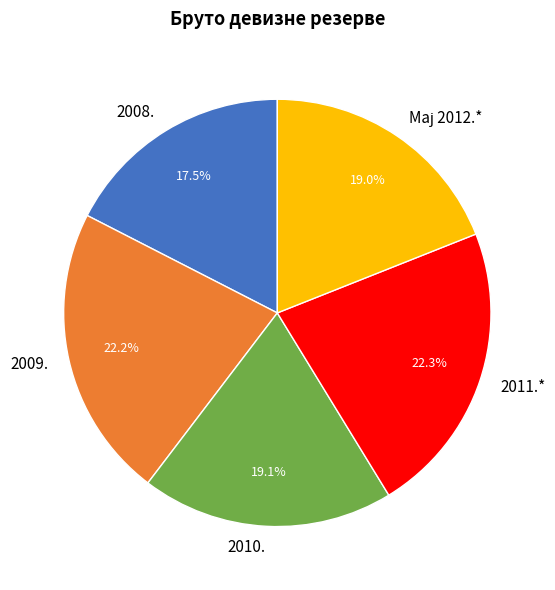

What portion of the pie excludes 2010.?

80.9%